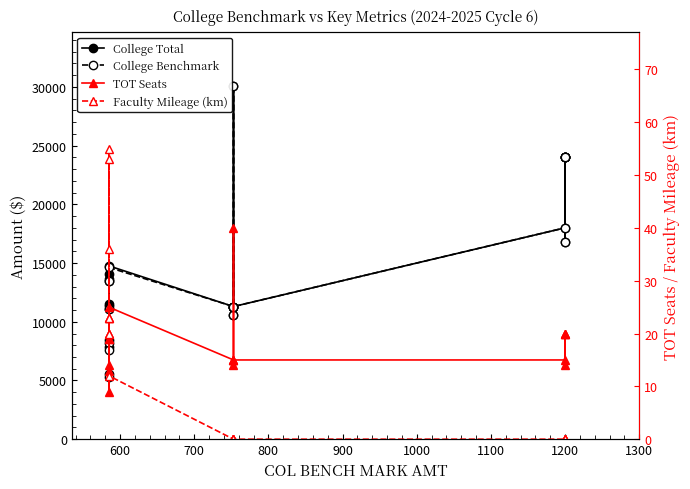

True or false: Faculty Mileage (km) has more than 1 interior local peaks.

True